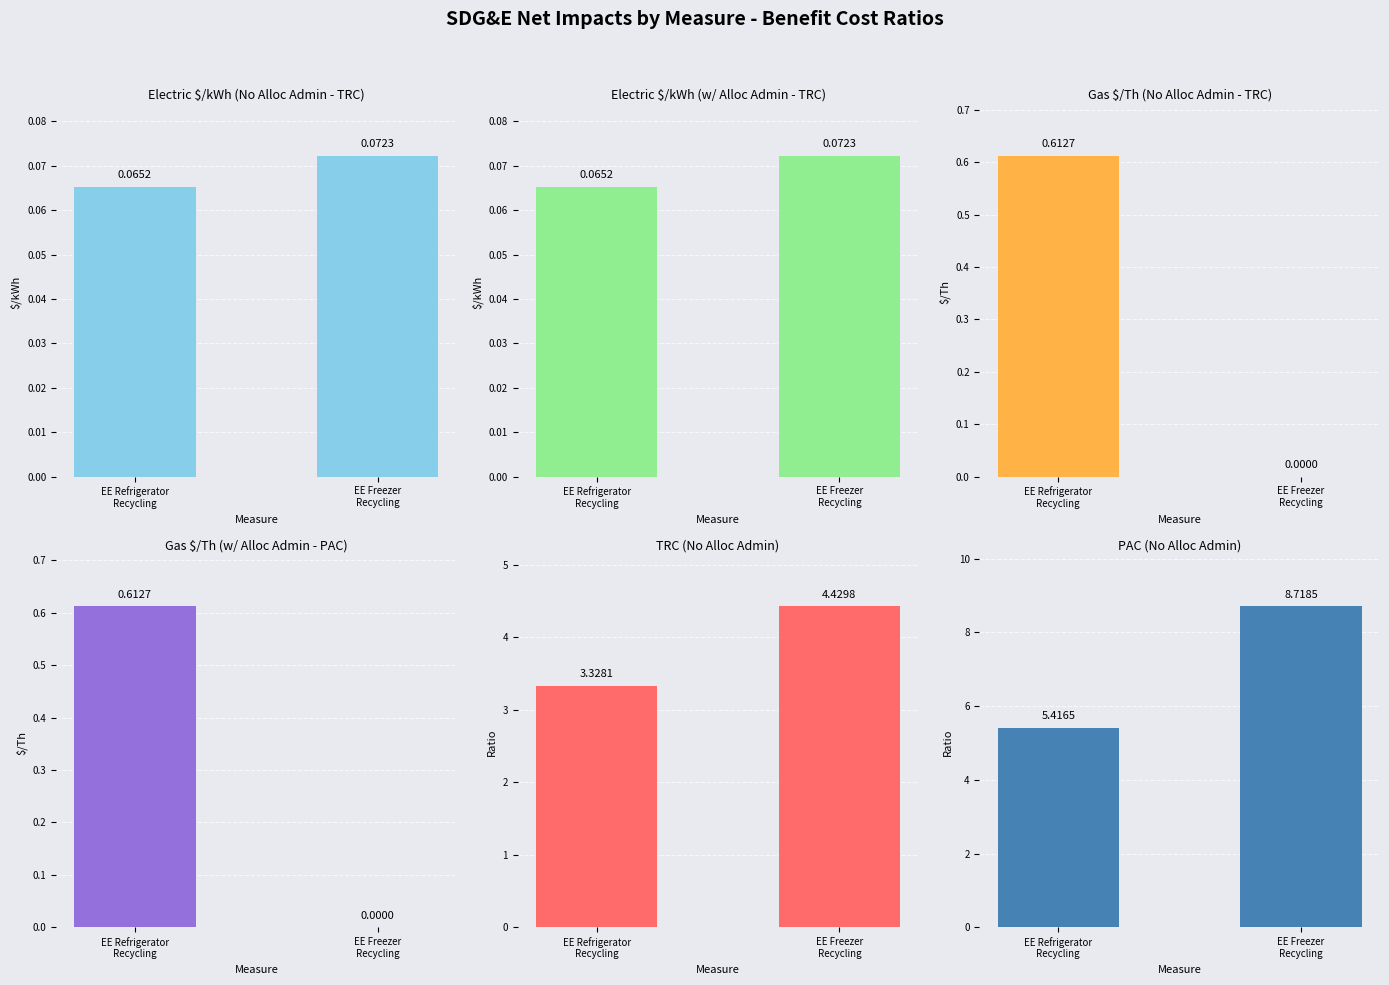

What is the maximum value for Electric w Alloc Admin (TRC)?

0.1